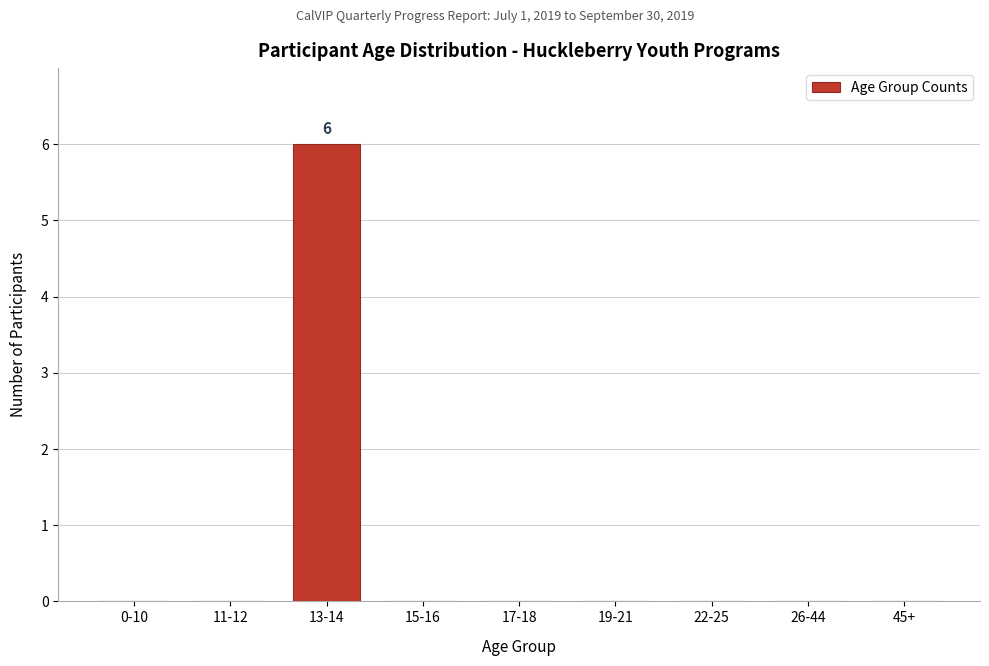

Reading right to left, transcribe all the data shown in this chart.

45+=0	26-44=0	22-25=0	19-21=0	17-18=0	15-16=0	13-14=6	11-12=0	0-10=0